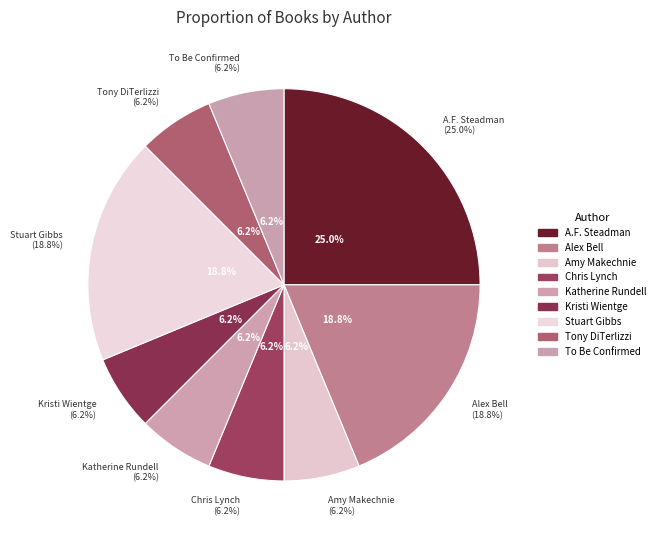

Does any single category account for the majority?

No